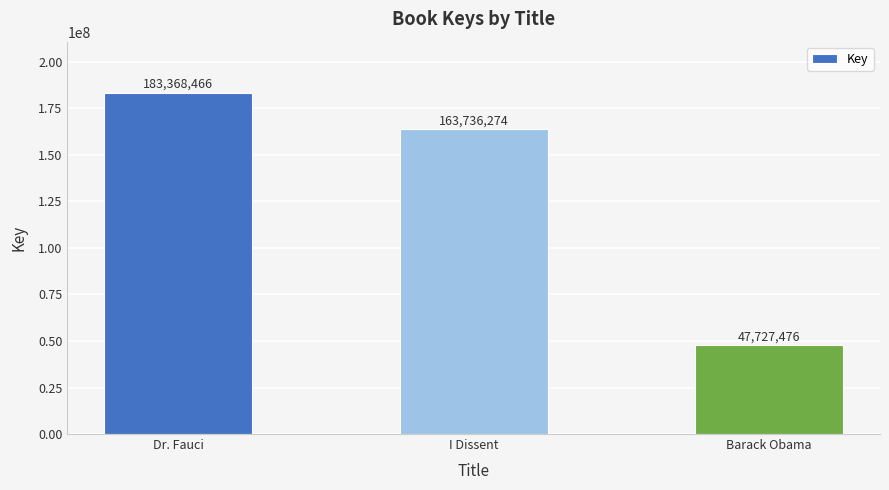

The value at I Dissent is 163736274. True or false?

True